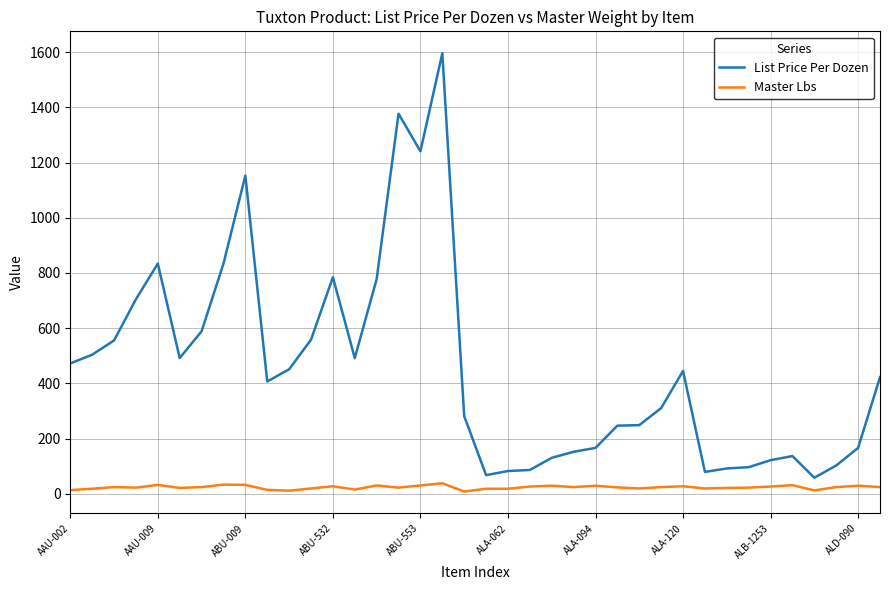

What is the greatest value displayed?

1596.1